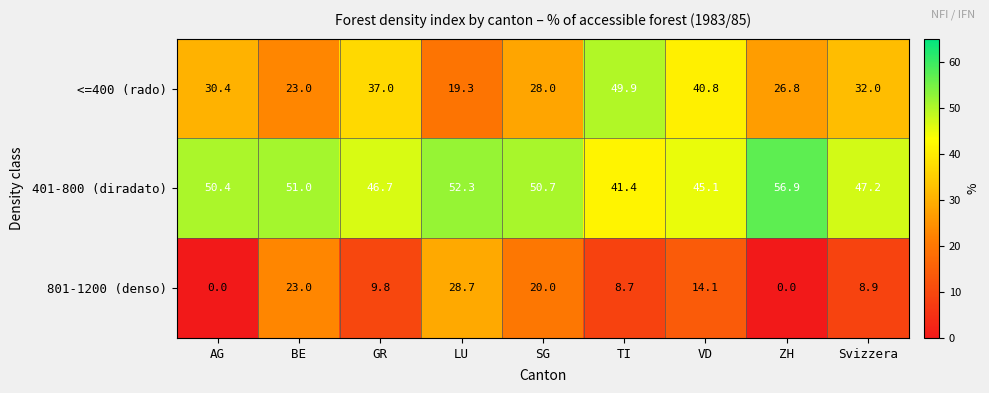

At how many categories does at least one series exceed 14?

9